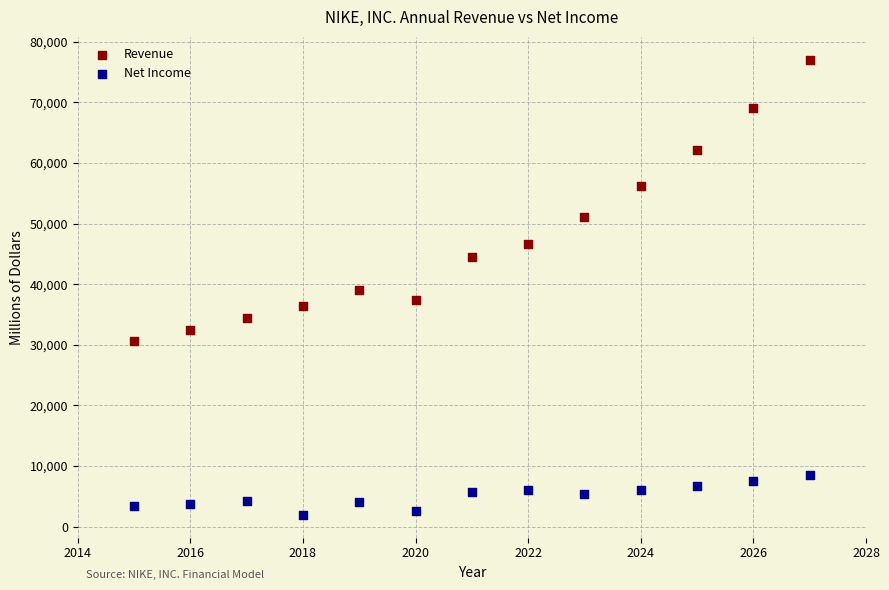

Which series reaches the maximum Y coordinate?

Revenue